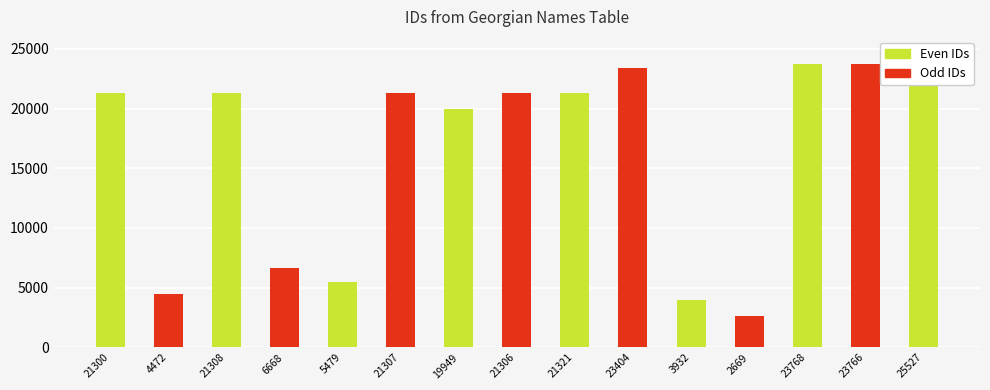

What is the label of the 3rd bar from the left?

21308